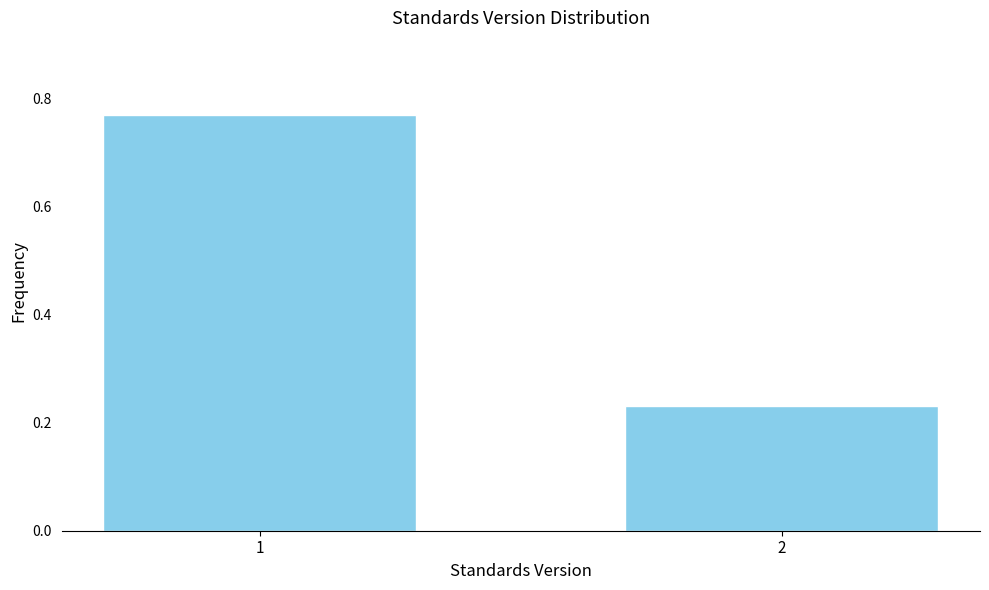

Rank the categories by value from lowest to highest.

2, 1